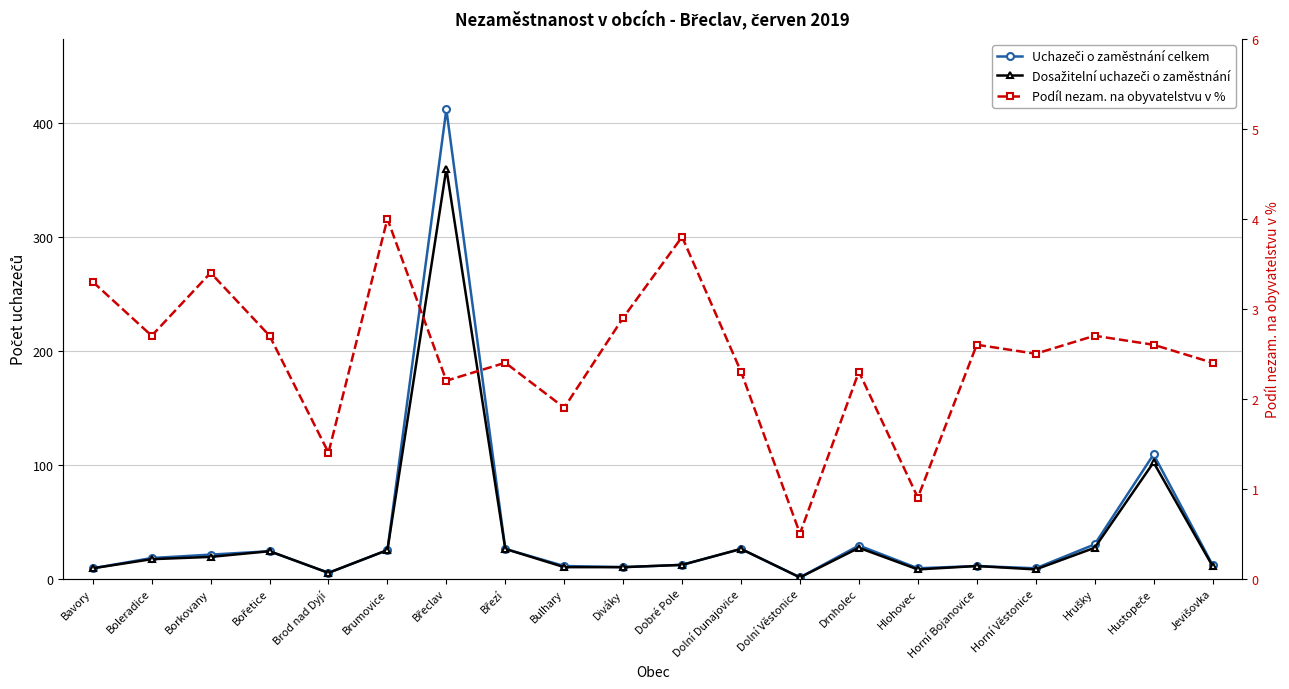

Which category has the lowest value across all series?

Dolní Věstonice